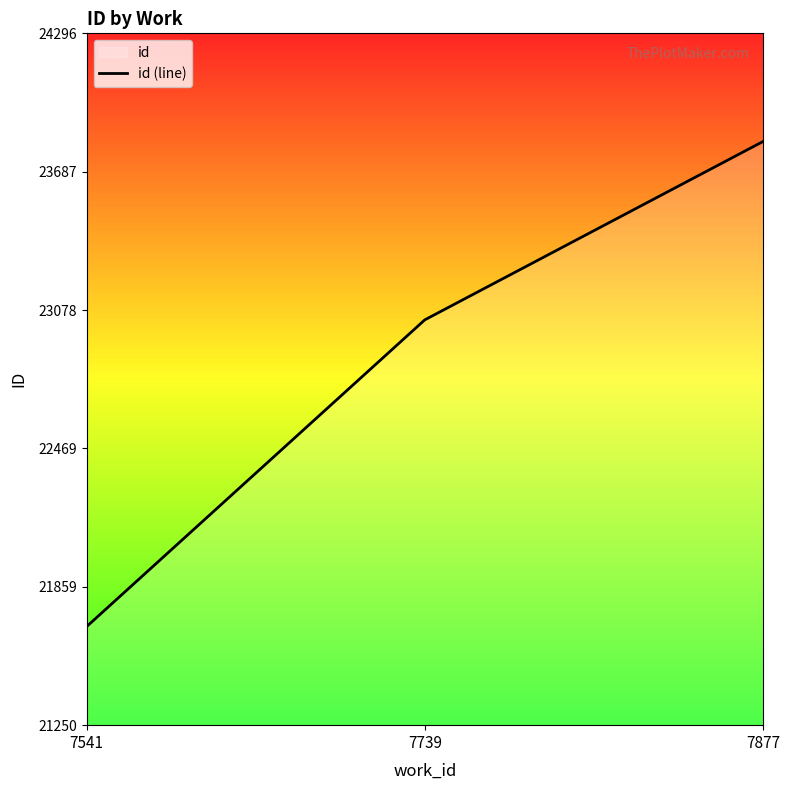

How many lines are shown in the chart?

1